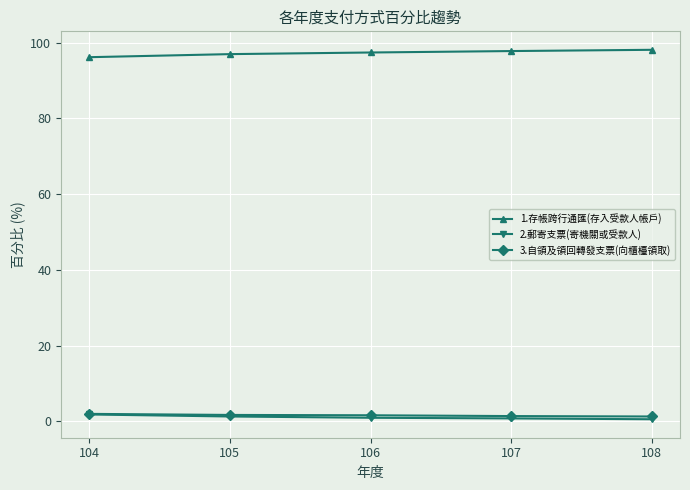

What is the sum of all 2.郵寄支票(寄機關或受款人) values?

5.5